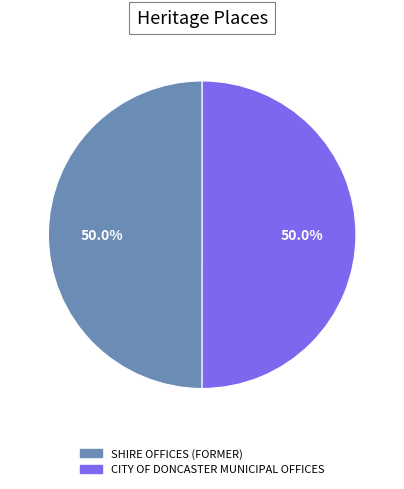

What is the ratio of the value at CITY OF DONCASTER MUNICIPAL OFFICES to the value at SHIRE OFFICES (FORMER)?

1.0